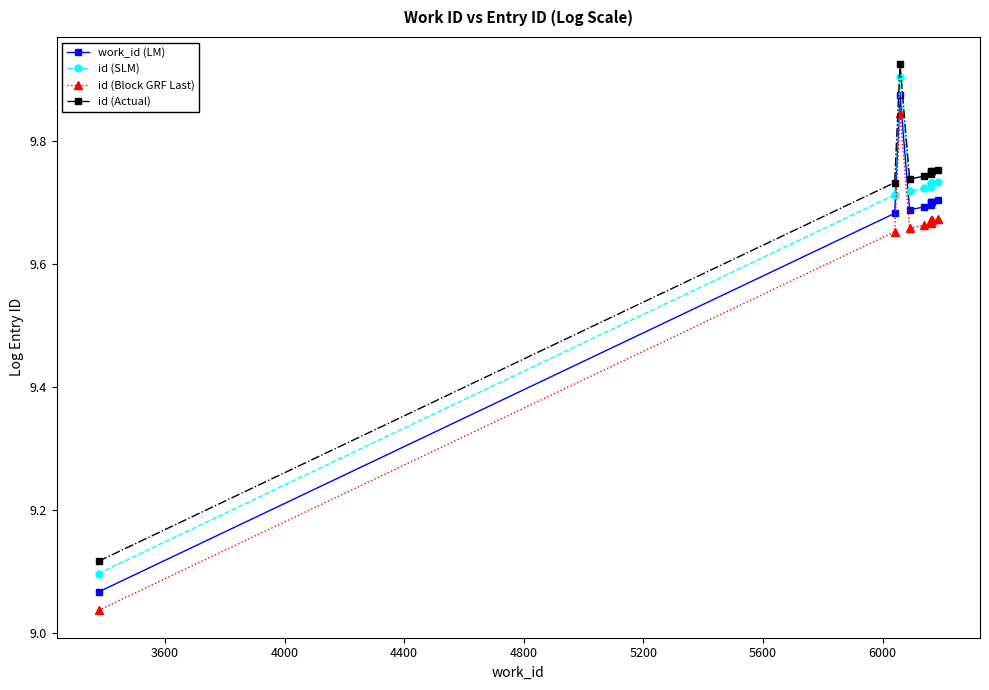

Reading left to right, what are all the values shown in this chart?

work_id (LM): 9.1	9.7	9.9	9.7	9.7	9.7	9.7	9.7	9.7	9.7
id (SLM): 9.1	9.7	9.9	9.7	9.7	9.7	9.7	9.7	9.7	9.7
id (Block GRF Last): 9.0	9.7	9.8	9.7	9.7	9.7	9.7	9.7	9.7	9.7
id (Actual): 9.1	9.7	9.9	9.7	9.7	9.7	9.7	9.8	9.8	9.8